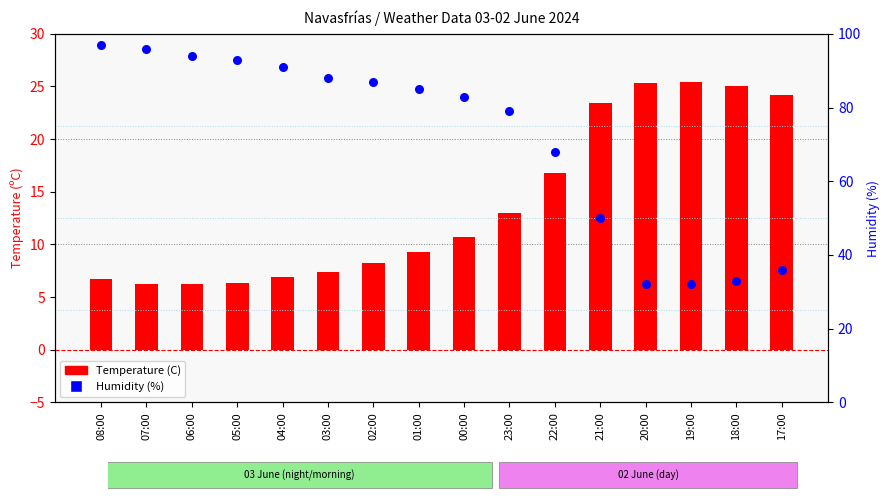

What is the total value across all series at 03:00?

95.4